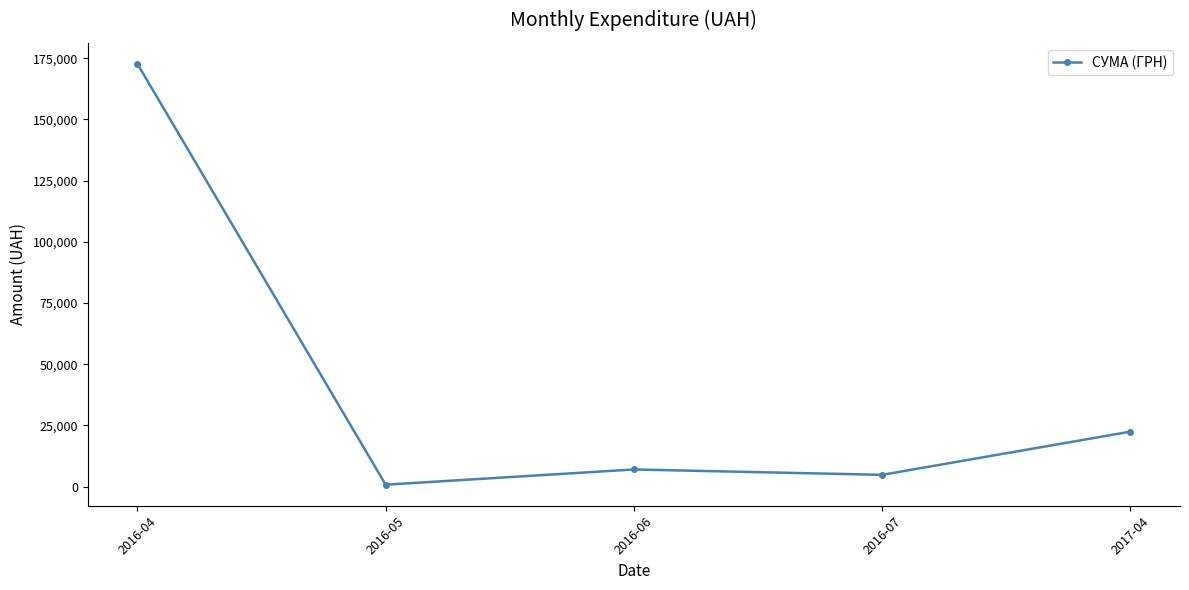

How many points are higher than both their immediate neighbors (excluding endpoints)?

1